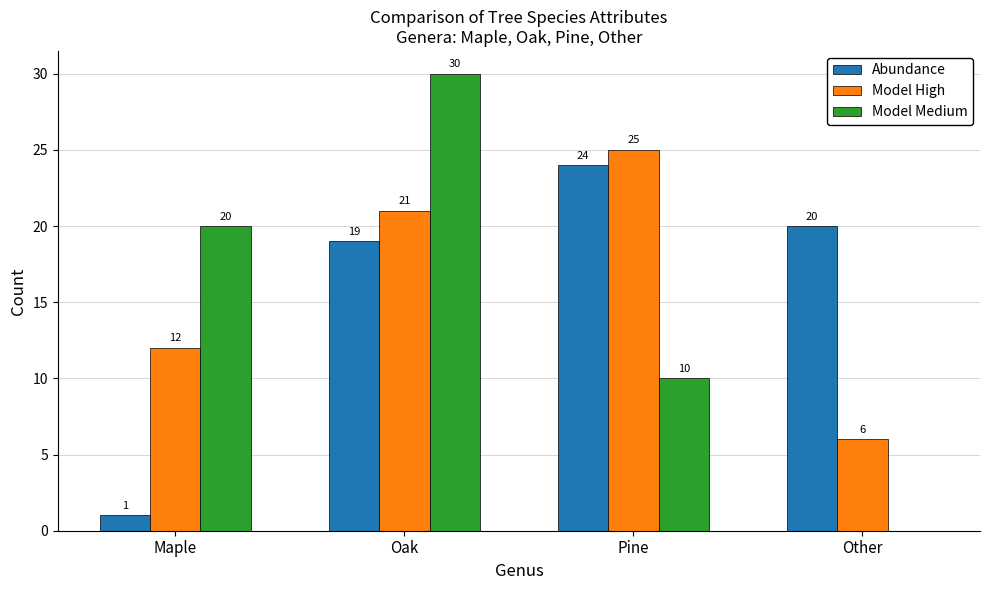

What is the total value across all series at Pine?

59